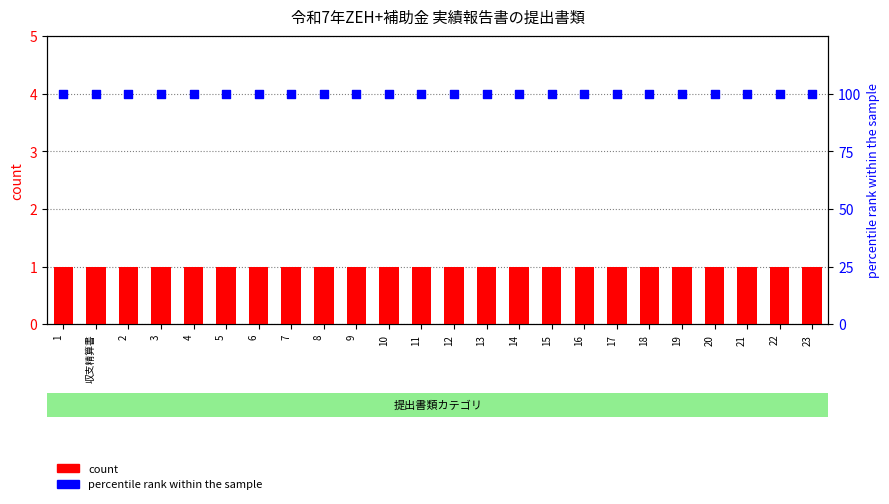

Which series reaches the minimum Y coordinate?

count